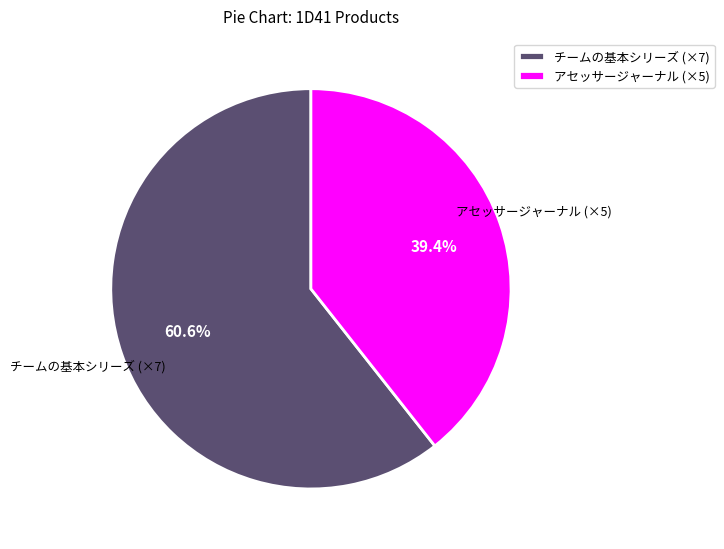

Do チームの基本シリーズ (×7) and アセッサージャーナル (×5) together represent more than half of the pie?

Yes